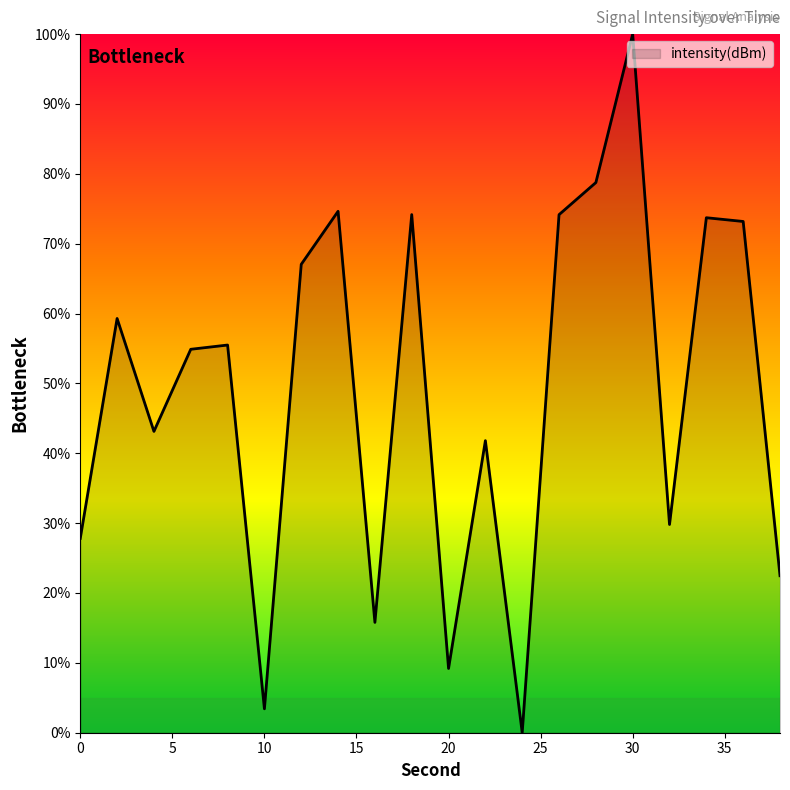

What is the difference between the maximum and minimum values?

100.0